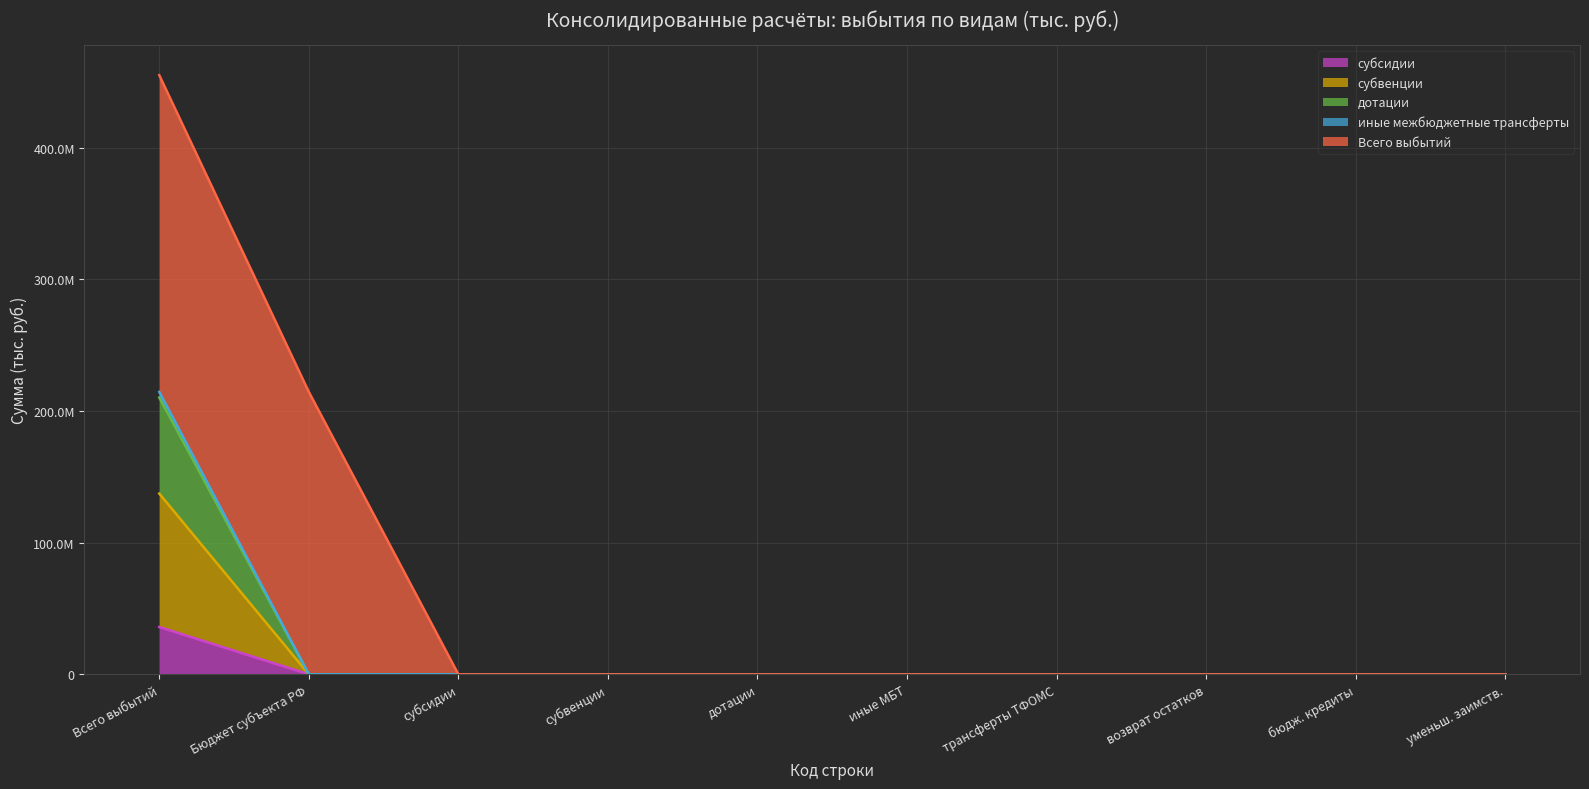

Does the chart display data point markers on the line(s)?

No